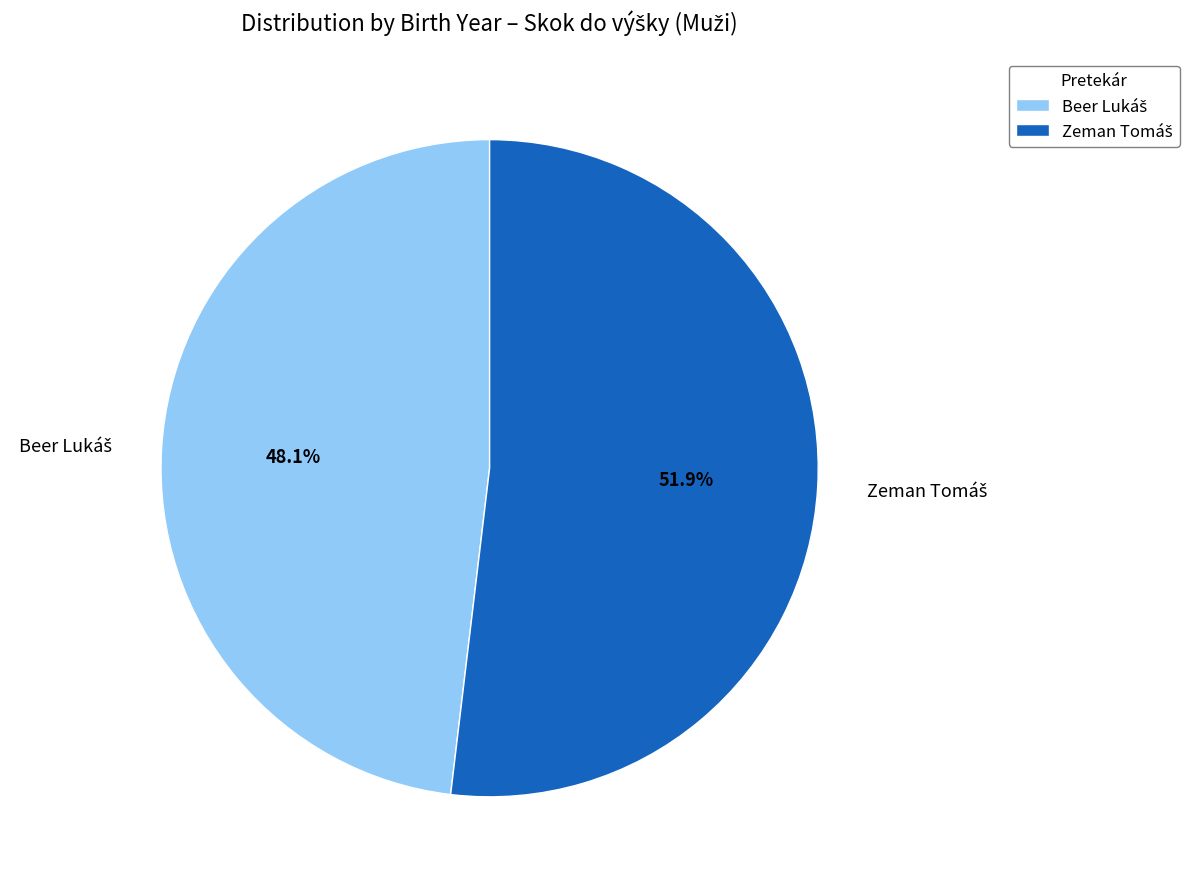

Is there any slice that represents more than half of the pie?

Yes